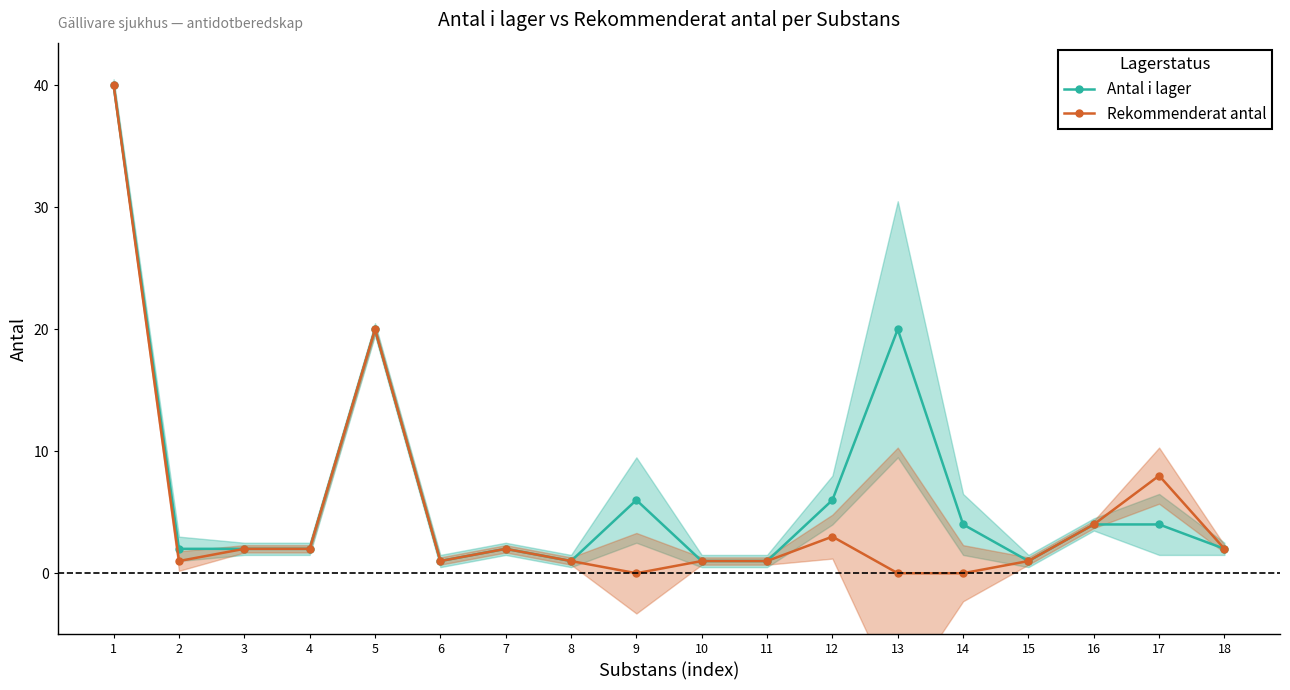

At which label is Antal i lager closest to 20?

5